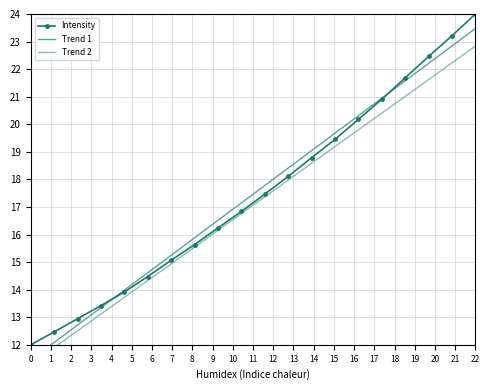

At which label does Intensity reach its peak?

22